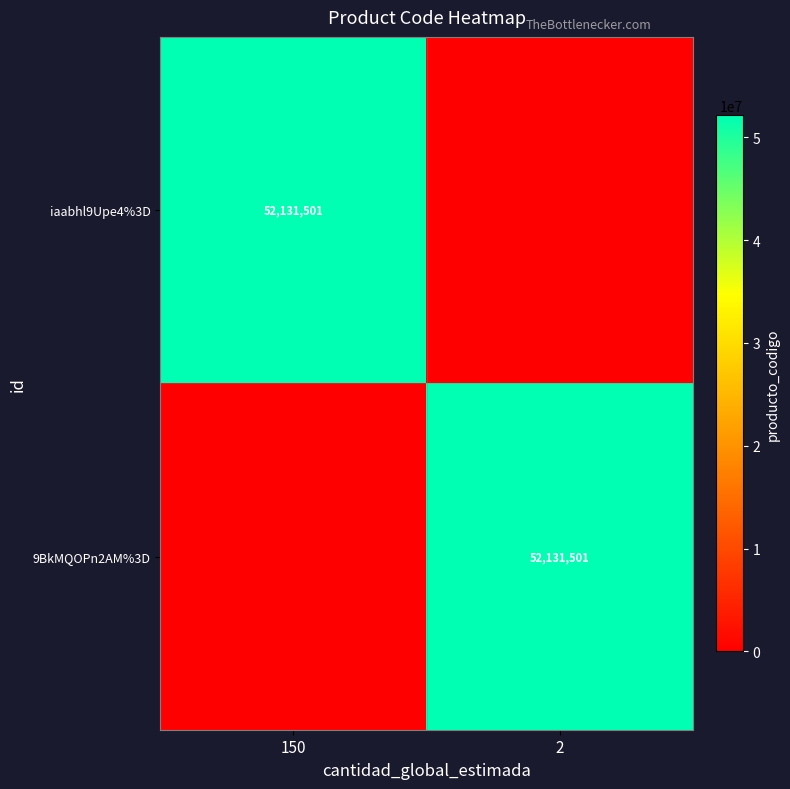

The iaabhl9Upe4%3D series shows 88681565 at 150. True or false?

False